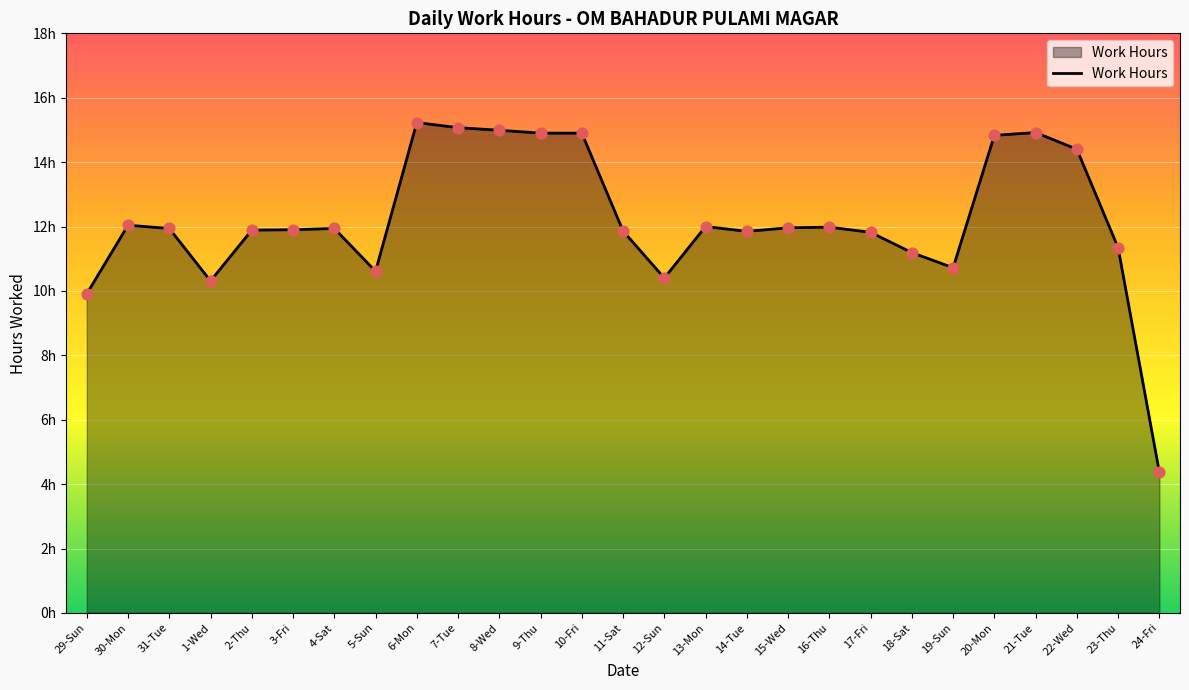

What is the change in value from 8-Wed to 19-Sun?

-4.3